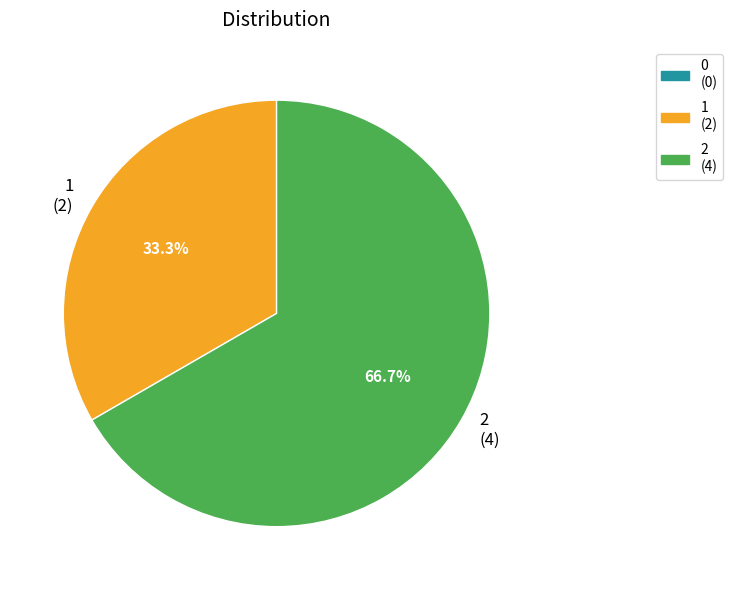

Is there any slice that represents more than half of the pie?

Yes